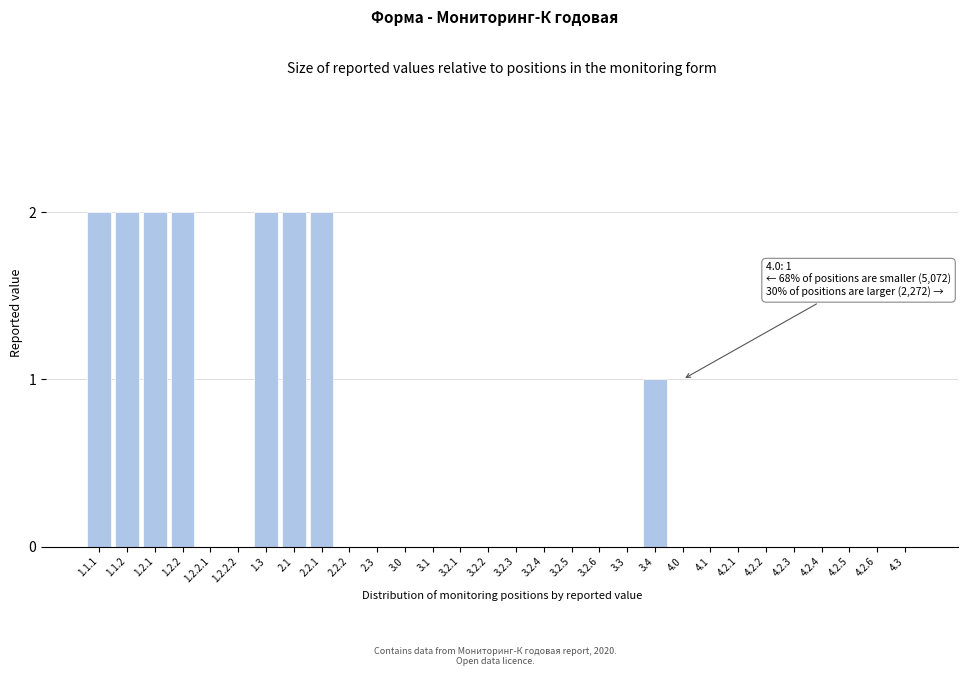

Reading right to left, transcribe all the data shown in this chart.

4.3=0	4.2.6=0	4.2.5=0	4.2.4=0	4.2.3=0	4.2.2=0	4.2.1=0	4.1=0	4.0=0	3.4=1	3.3=0	3.2.6=0	3.2.5=0	3.2.4=0	3.2.3=0	3.2.2=0	3.2.1=0	3.1=0	3.0=0	2.3=0	2.2.2=0	2.2.1=2	2.1=2	1.3=2	1.2.2.2=0	1.2.2.1=0	1.2.2=2	1.2.1=2	1.1.2=2	1.1.1=2